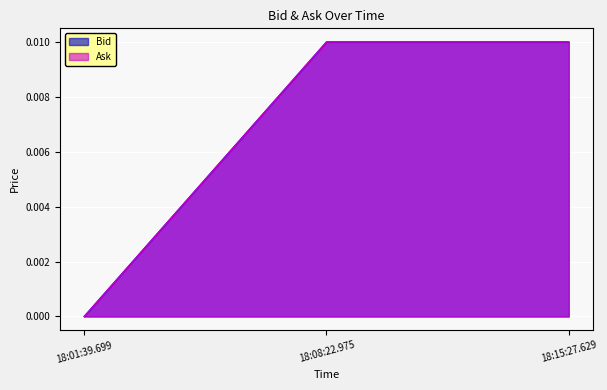

What is the label of the 2nd point from the left?

18:08:22.975